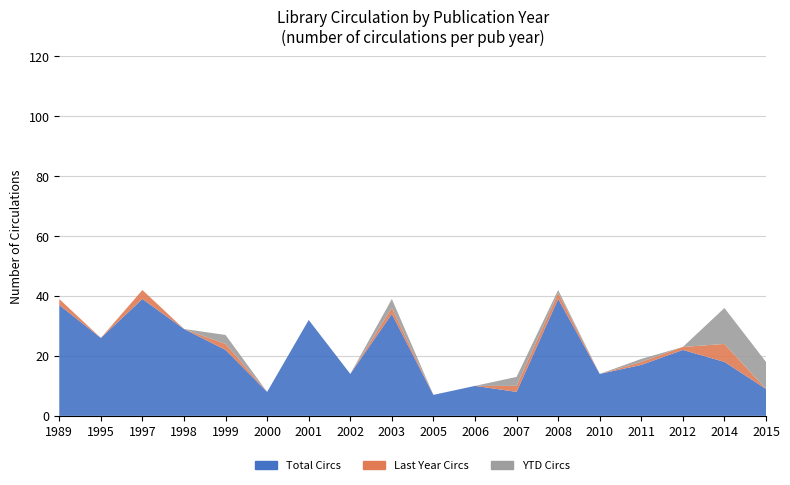

Reading left to right, transcribe all the data shown in this chart.

Total Circs: 1989=37	1995=26	1997=39	1998=29	1999=22	2000=8	2001=32	2002=14	2003=34	2005=7	2006=10	2007=8	2008=39	2010=14	2011=17	2012=22	2014=18	2015=9
Last Year Circs: 1989=2	1995=0	1997=3	1998=0	1999=2	2000=0	2001=0	2002=0	2003=2	2005=0	2006=0	2007=2	2008=2	2010=0	2011=1	2012=1	2014=6	2015=0
YTD Circs: 1989=0	1995=0	1997=0	1998=0	1999=3	2000=0	2001=0	2002=0	2003=3	2005=0	2006=0	2007=3	2008=1	2010=0	2011=1	2012=0	2014=12	2015=9